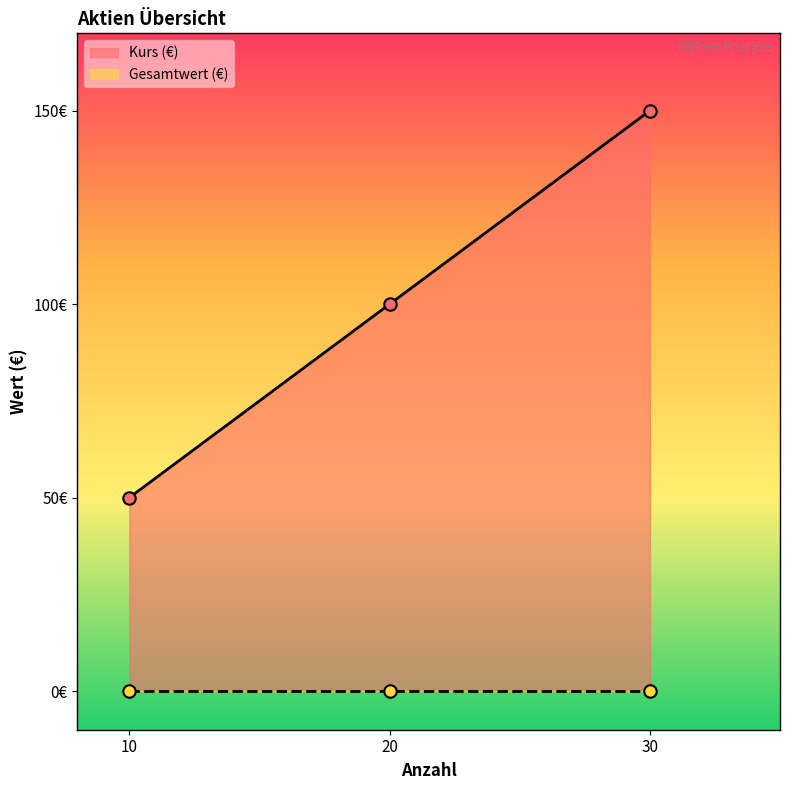

Between 30 and 20, which is larger?

30